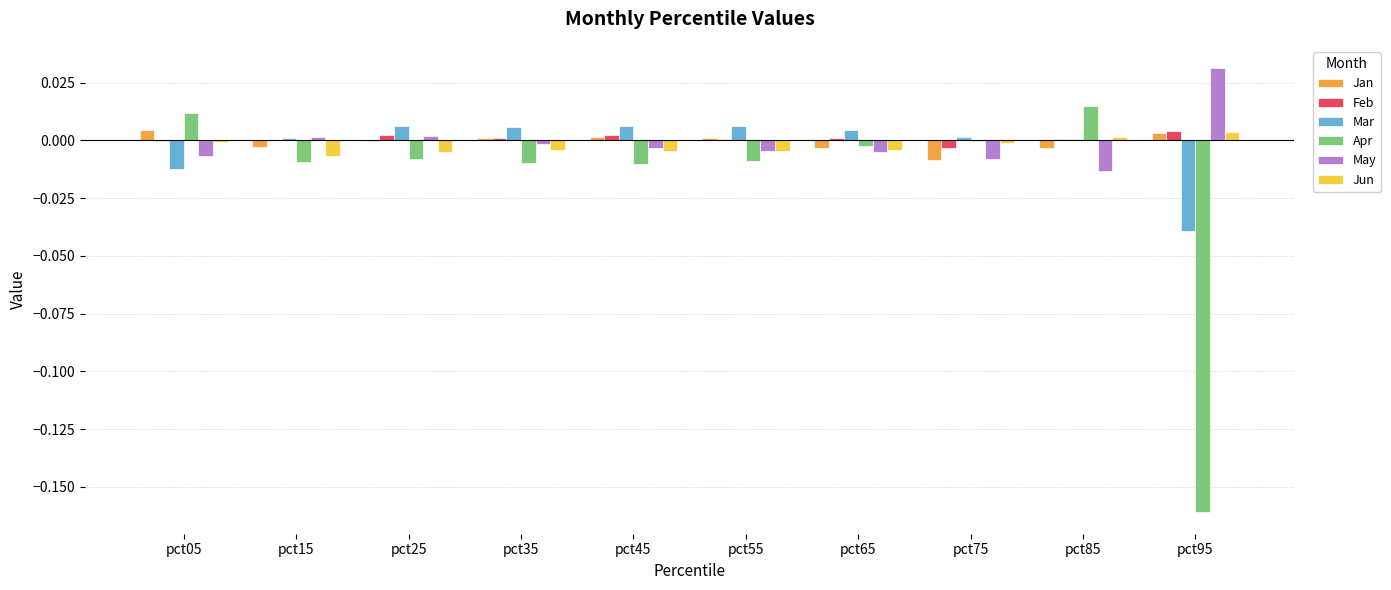

Which category has the highest value across all series?

pct95